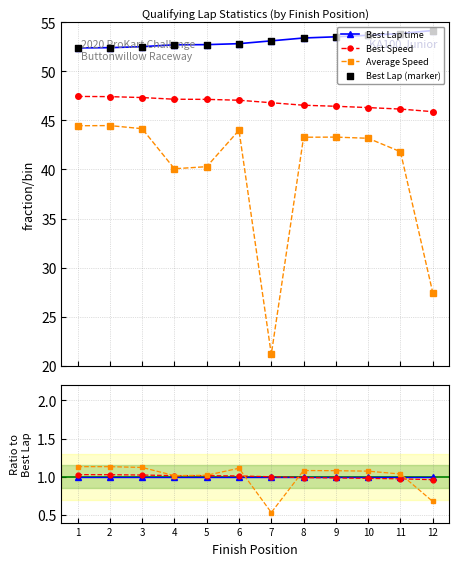

Which series contains the highest Y value?

Best Lap (marker)